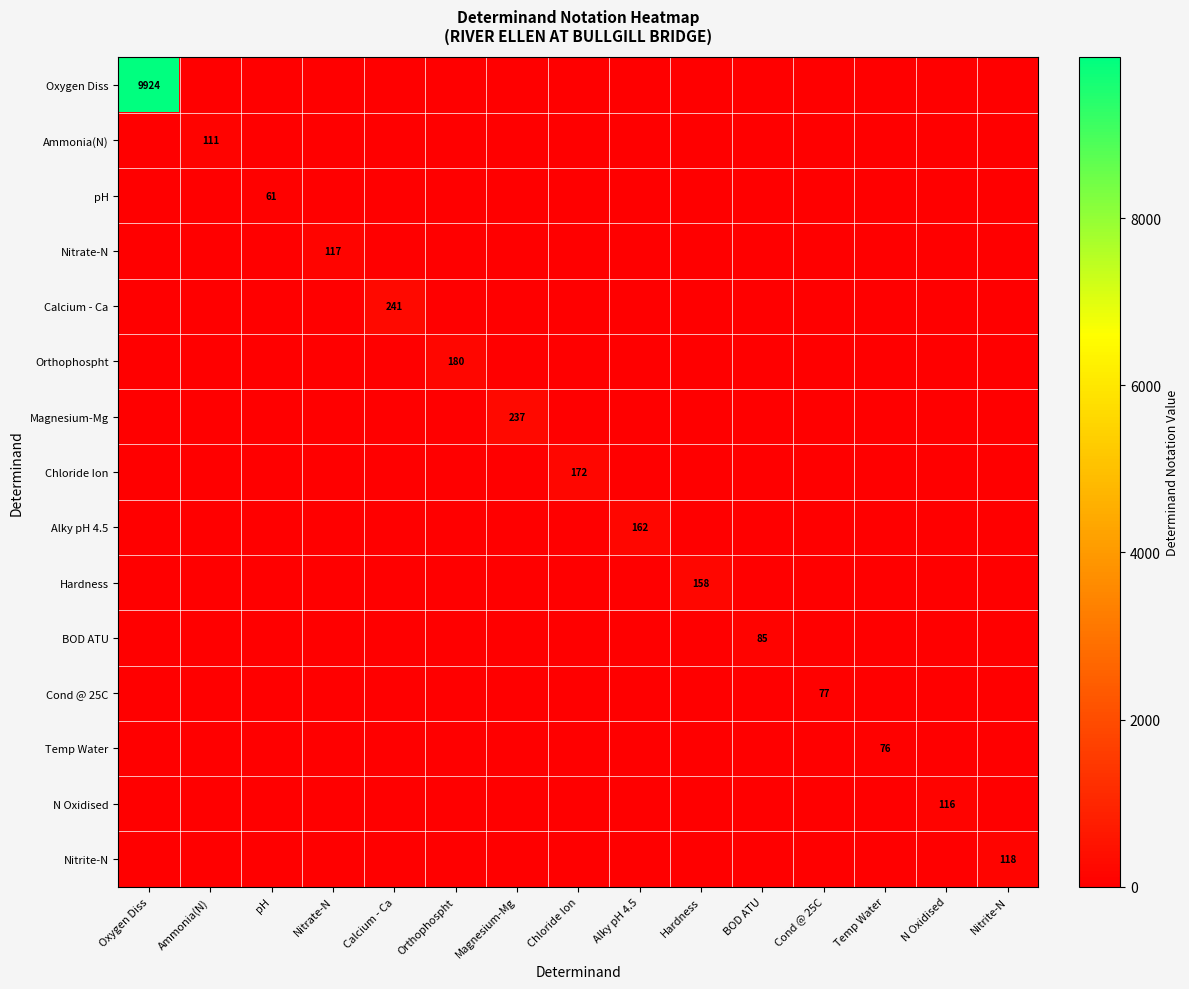

Is it true that Ammonia(N) equals -71 at Hardness?

False